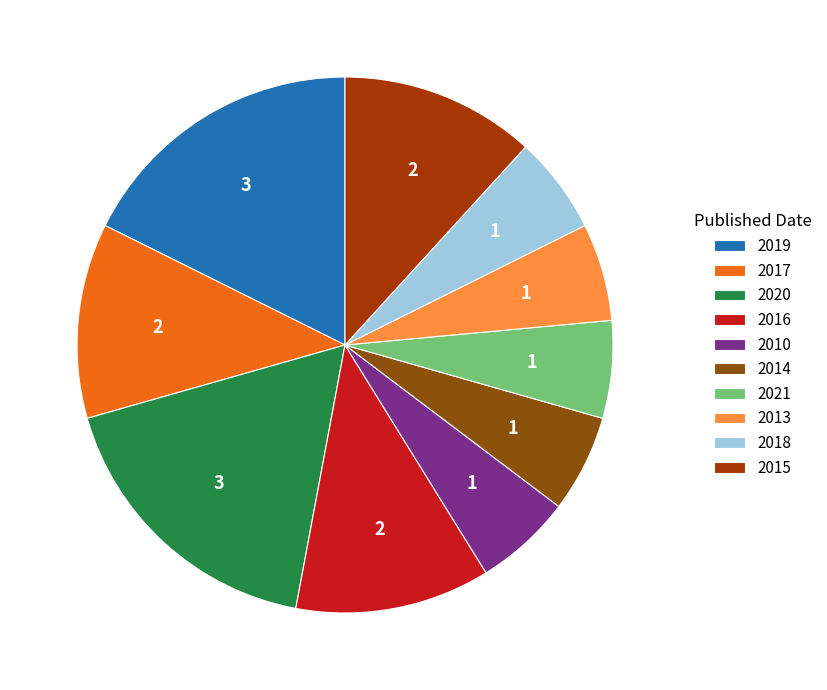

What percentage is the 2018 slice, to the nearest percent?

6%